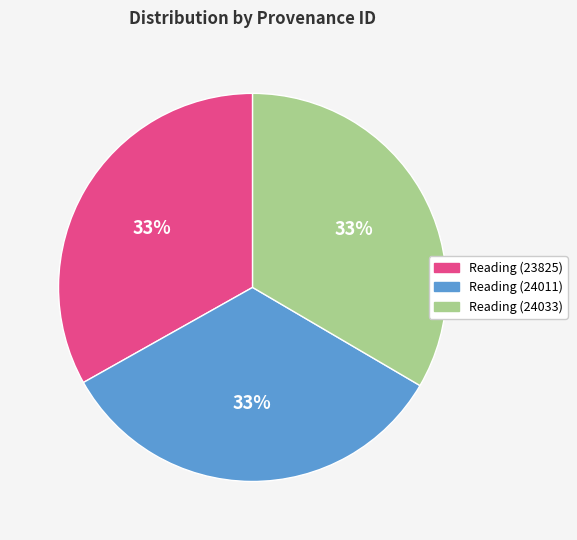

How many slices are in this pie chart?

3